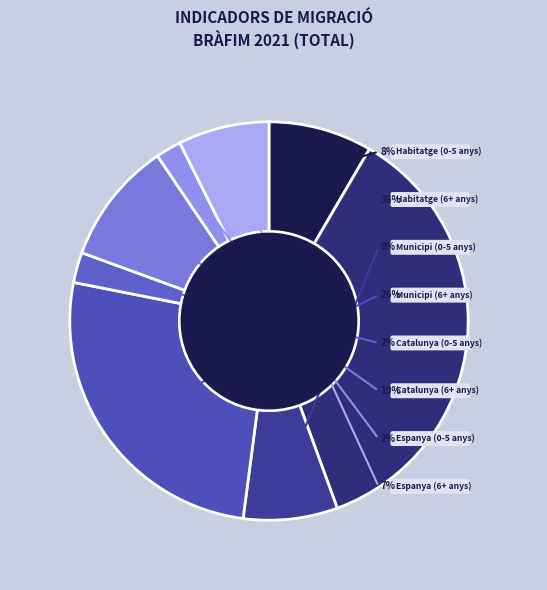

Between Habitatge (0-5 anys) and Municipi (6+ anys), which is larger?

Municipi (6+ anys)